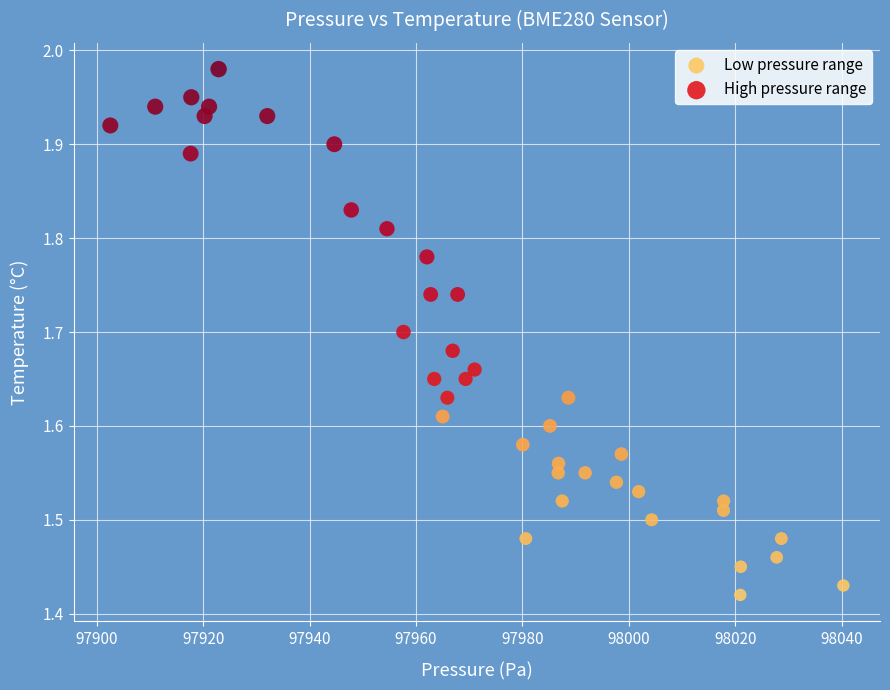

Which series reaches the minimum Y coordinate?

Low pressure range